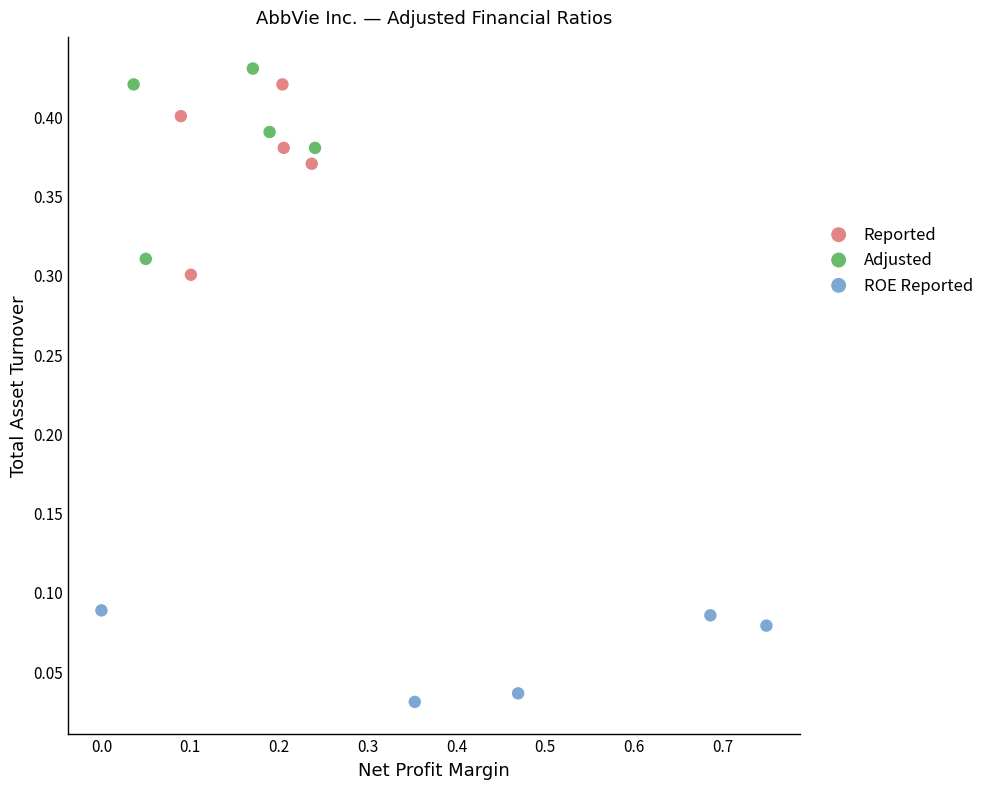

Which series contains the lowest Y value?

ROE Reported